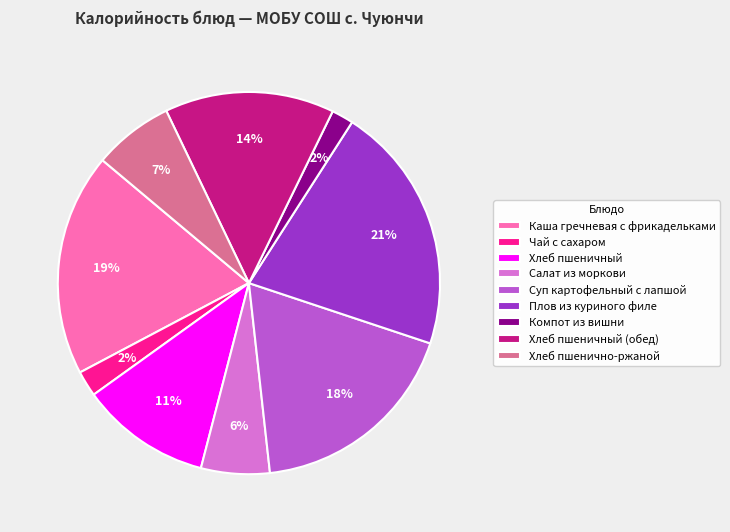

What is the largest slice in the pie chart?

Плов из куриного филе